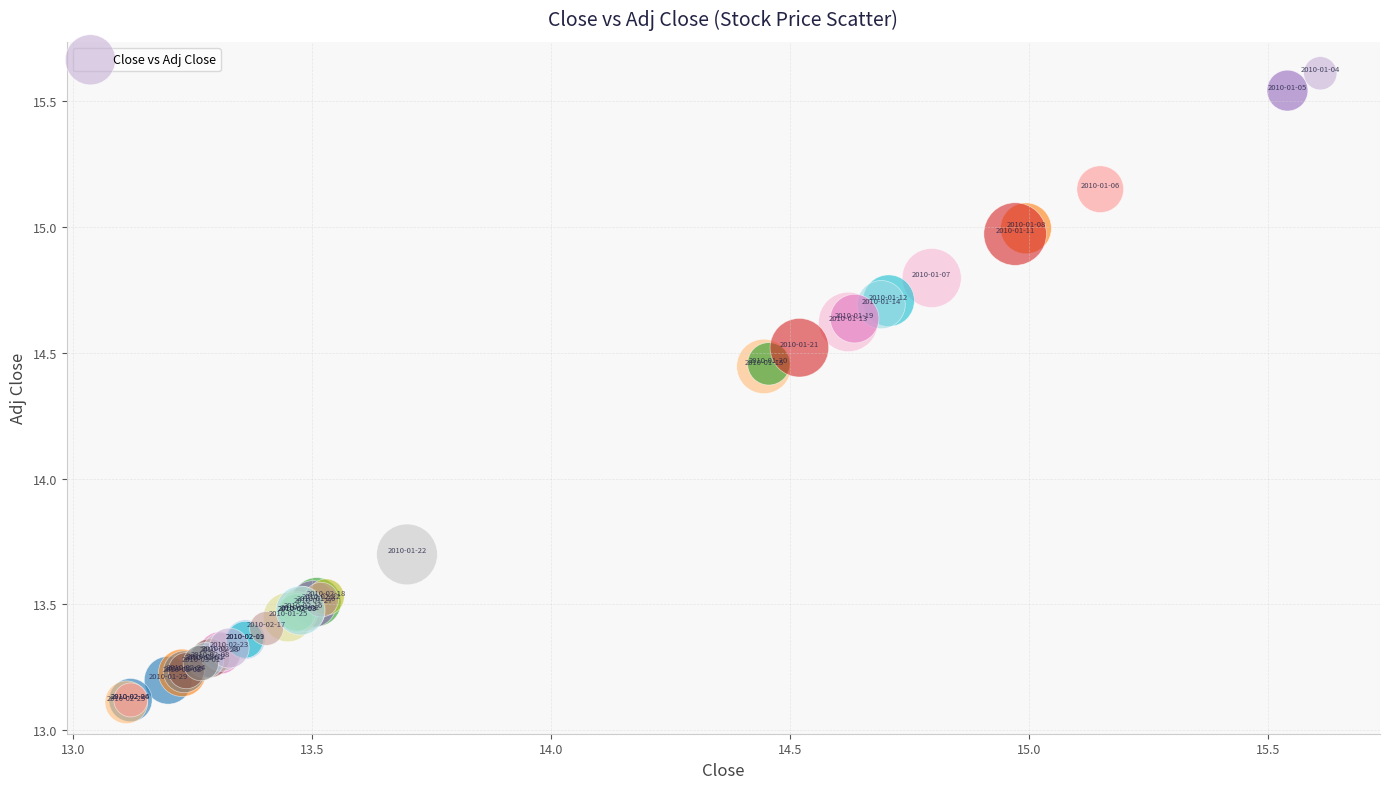

What Y value in the scatter plot is closest to 14?

13.7